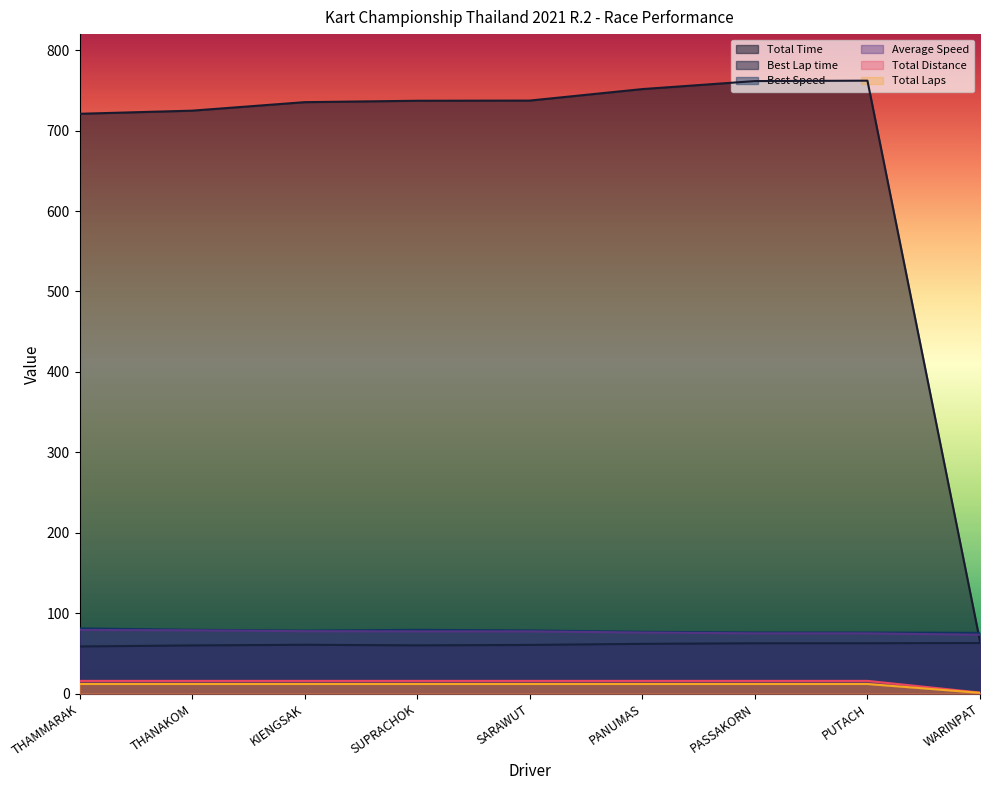

What are all the series names shown in the legend?

Total Time, Best Lap time, Best Speed, Average Speed, Total Distance, Total Laps